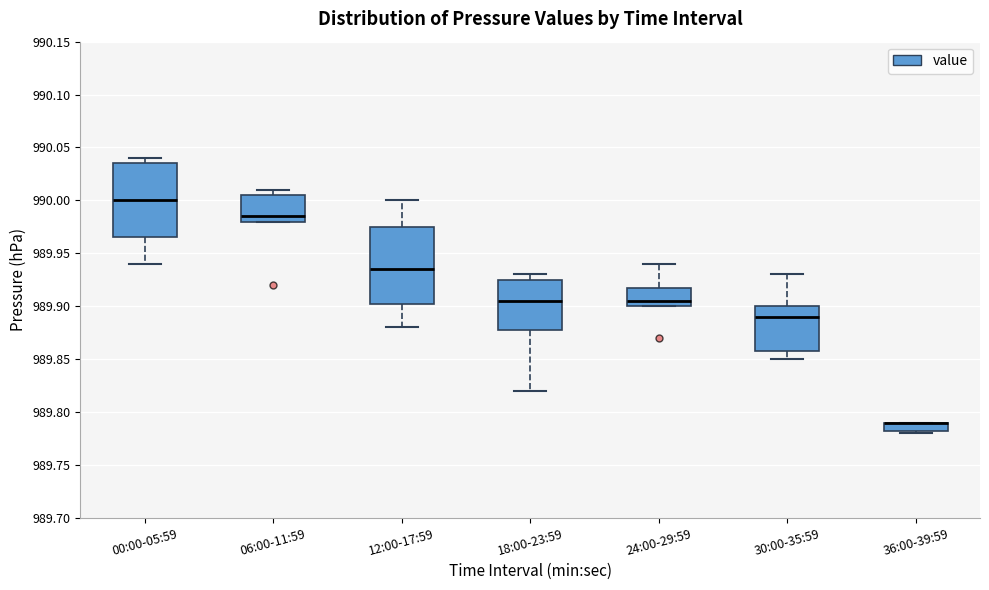

Where does the median line of the box for 18:00-23:59 sit on the y-axis? The values are not printed on the chart, so give them approximately, as read against the axis.

989.905